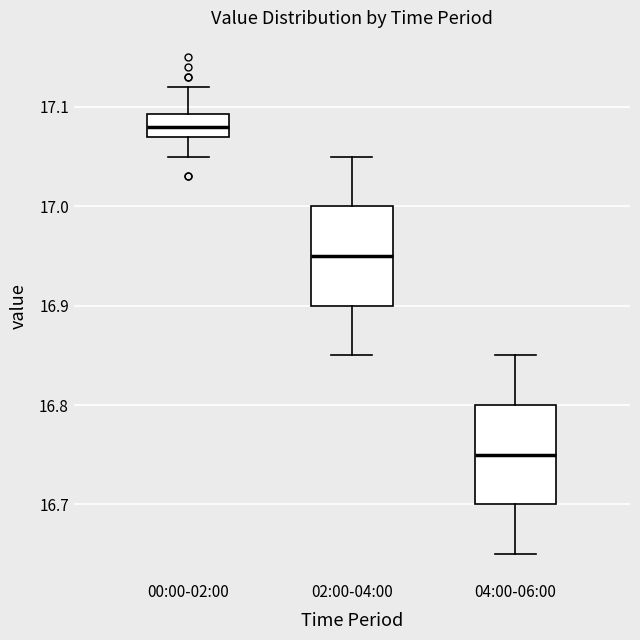

Which box's median line is the highest?

00:00-02:00